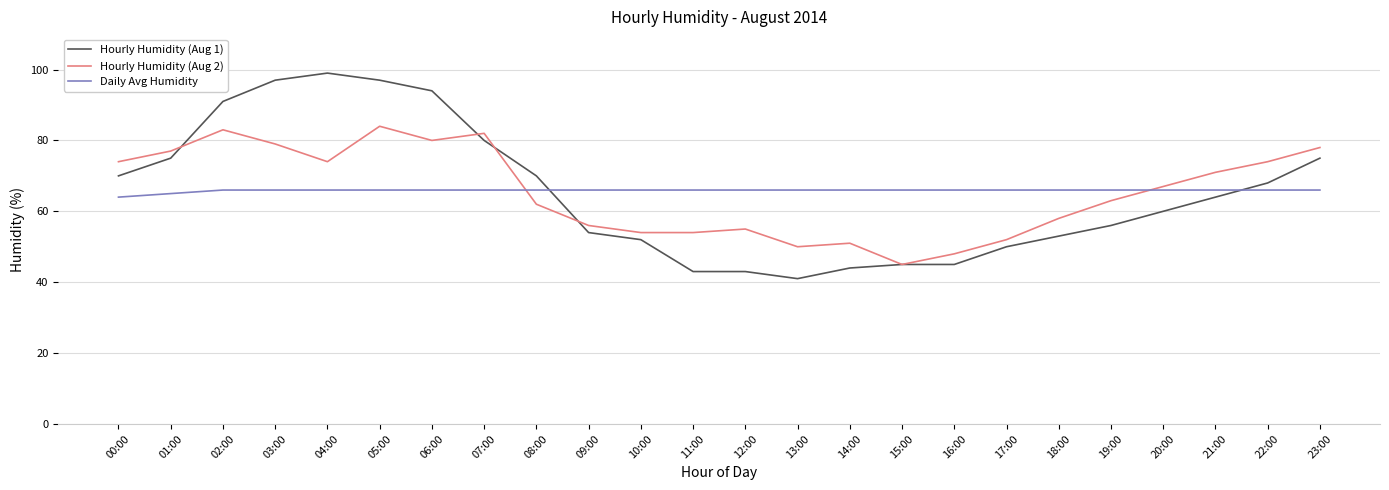

What is the average value of the Hourly Humidity (Aug 2) series?

65